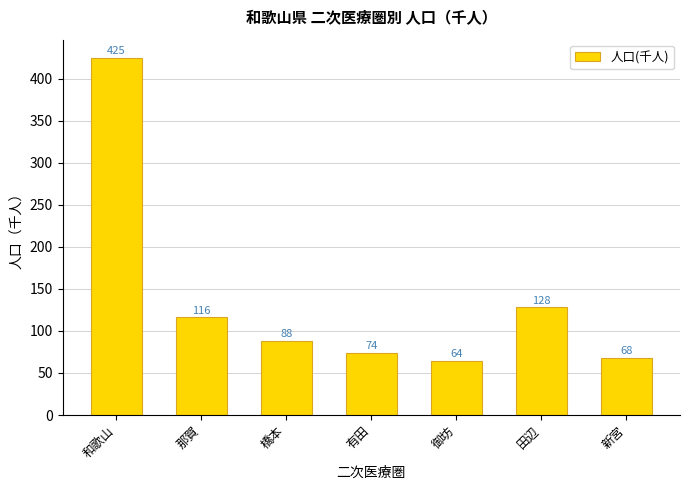

How many data points are less than 88?

3